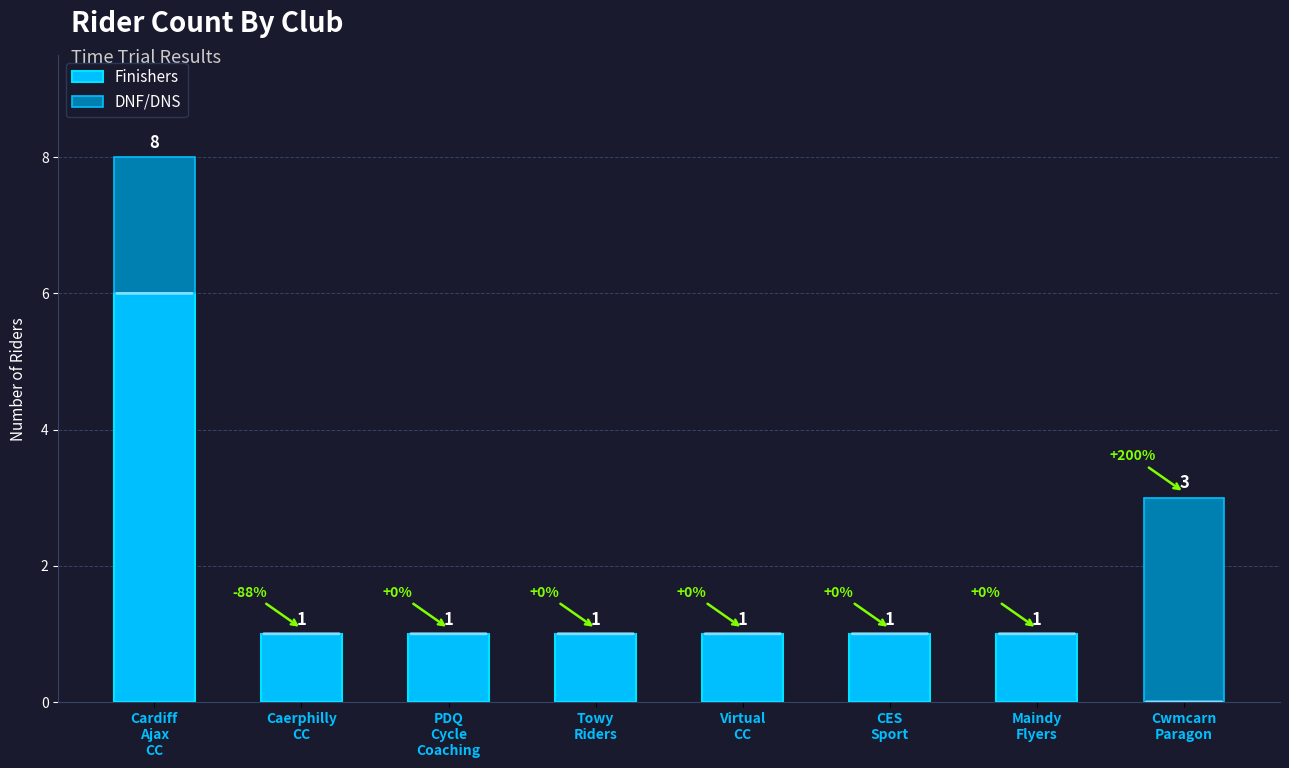

What is the sum of all Finishers values?

12